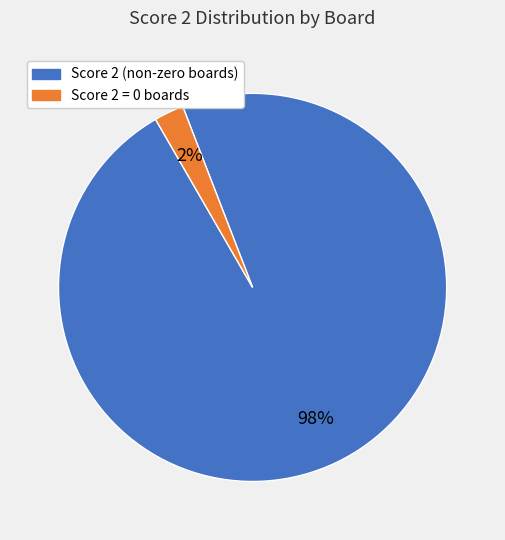

Do Score 2 (non-zero boards) and Score 2 = 0 boards together represent more than half of the pie?

Yes